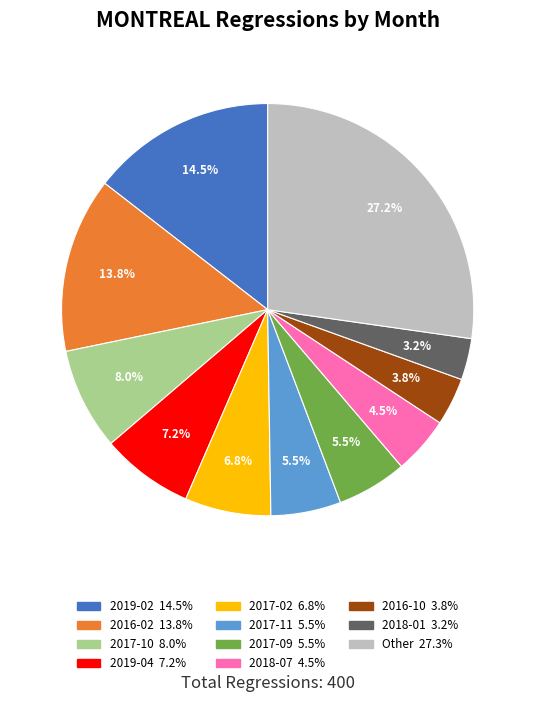

Does any single category account for the majority?

No